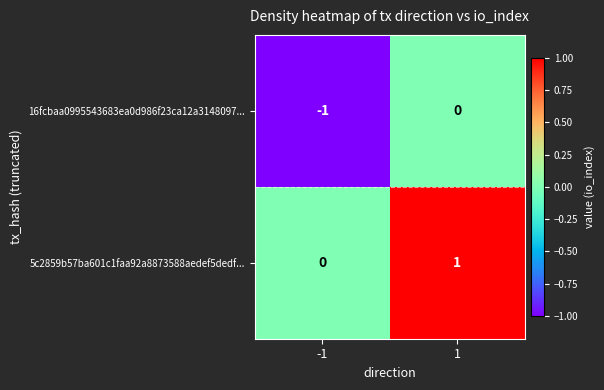

Which series has the largest total across all categories?

5c2859b57ba601c1faa92a8873588aedef5dedf...